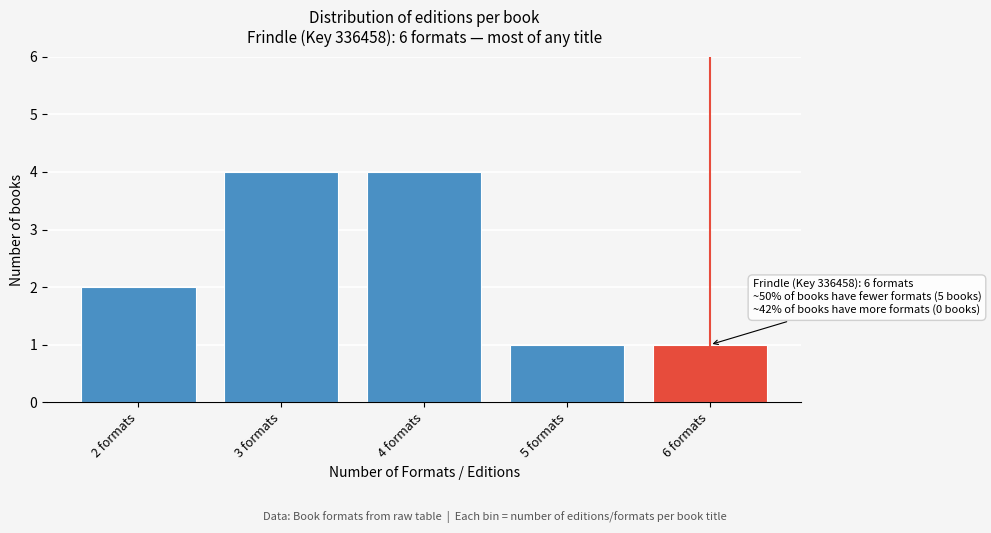

Reading right to left, list all the values displayed in this chart.

1	1	4	4	2